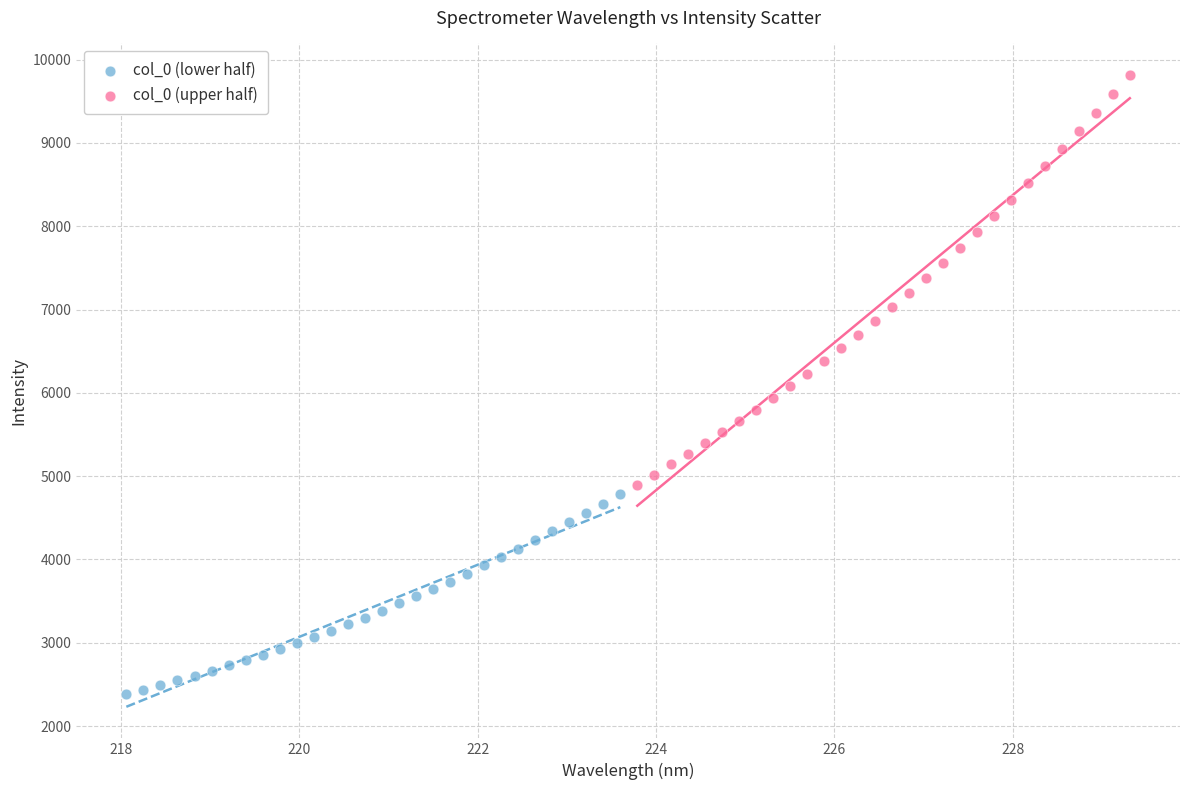

Which series reaches the minimum Y coordinate?

col_0 (lower half)